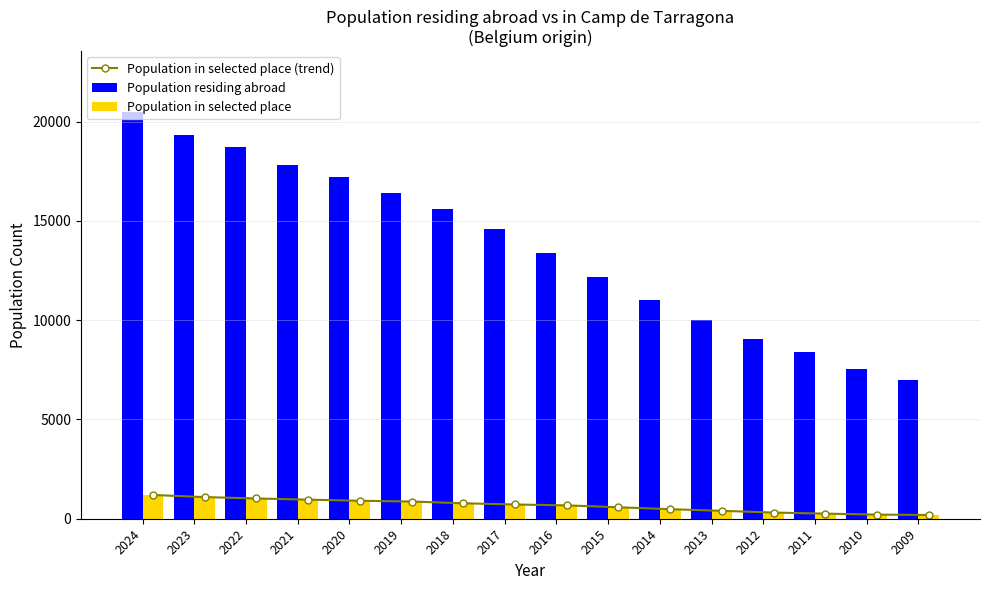

What is the approximate value of Population residing abroad at 2009?

7013